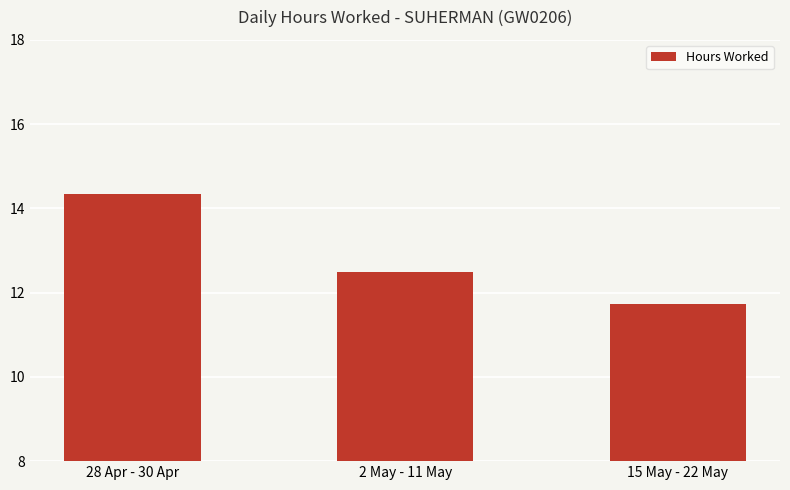

What is the change in value from 28 Apr - 30 Apr to 15 May - 22 May?

-2.6